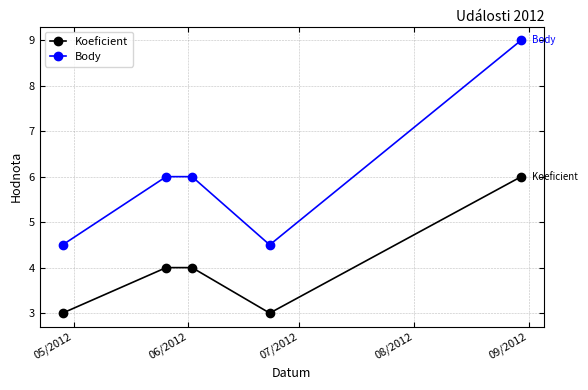

What is the value of the Body point at the 4th from the left?

4.5